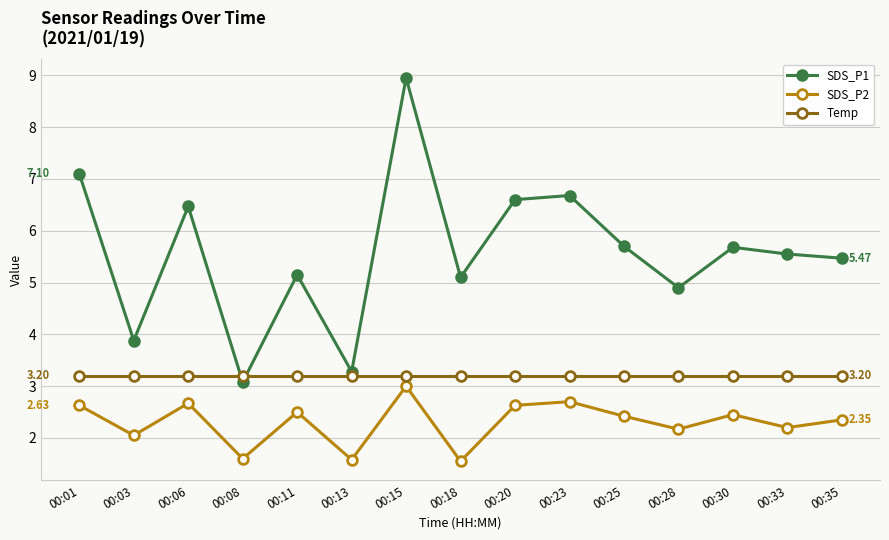

At which category is the sum across all series the highest?

00:15